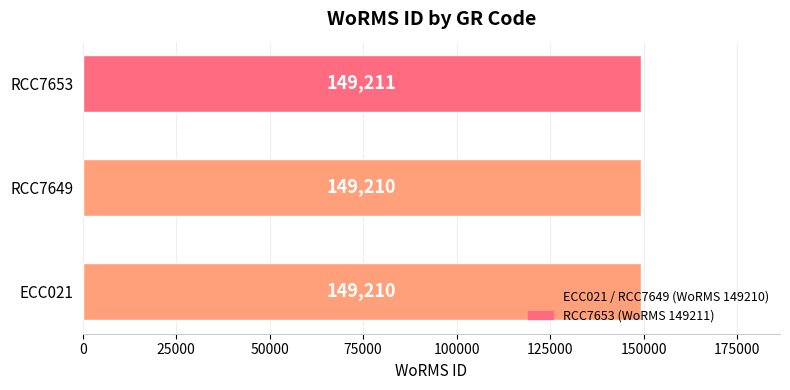

True or false: the data shows 41214 at RCC7653.

False